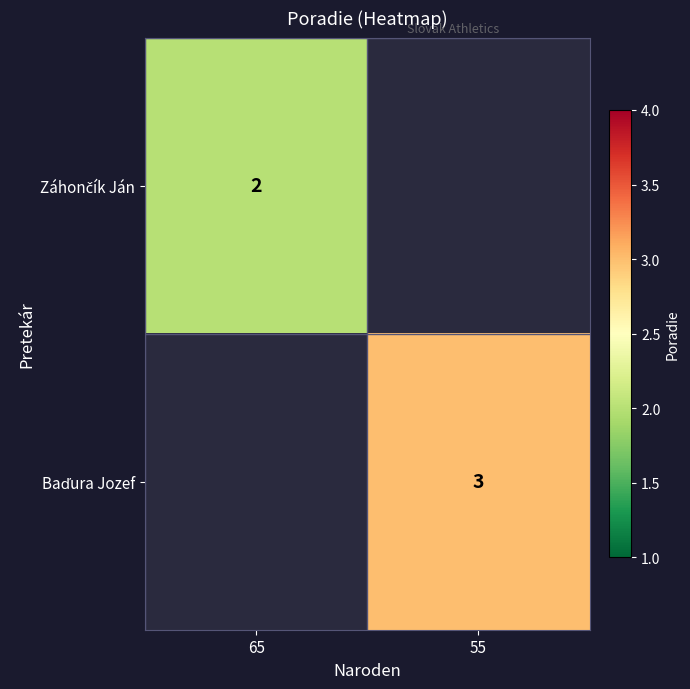

Which category has the highest value in the Záhončík Ján series?

65